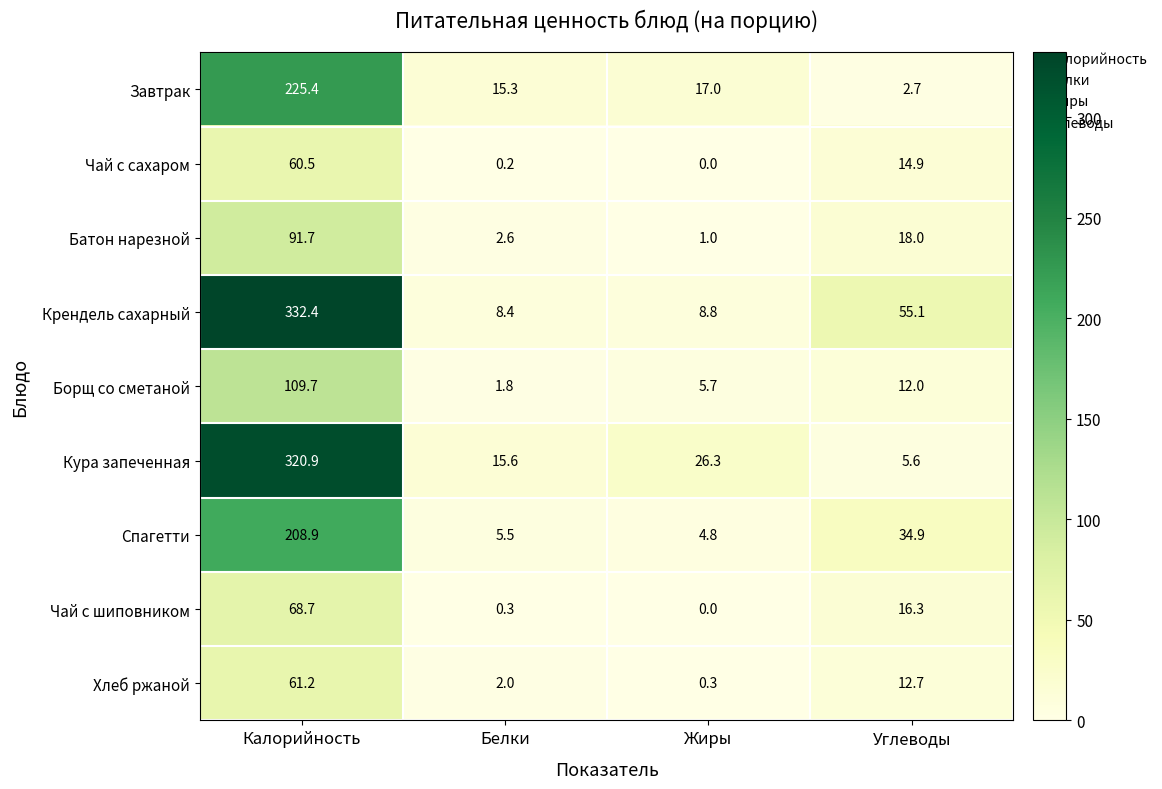

What is the sum of all Завтрак values?

260.4